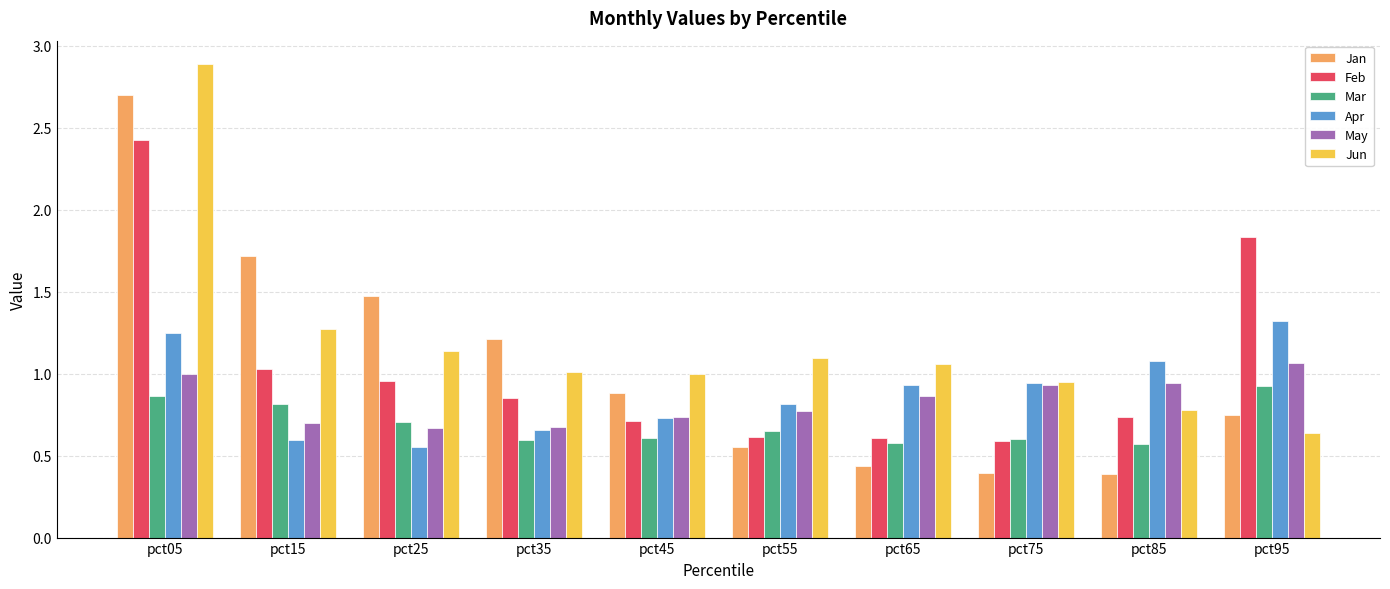

Rank the series by their maximum value, from lowest to highest.

Mar, May, Apr, Feb, Jan, Jun